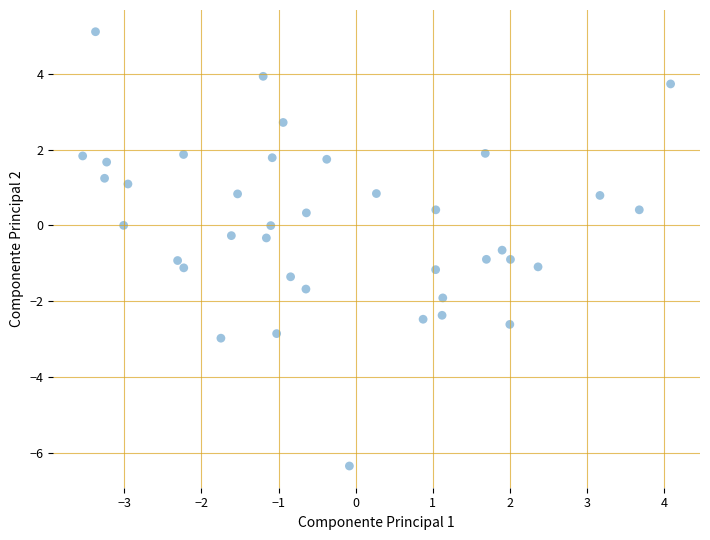

What is the range of Y values (max minus min)?

11.4